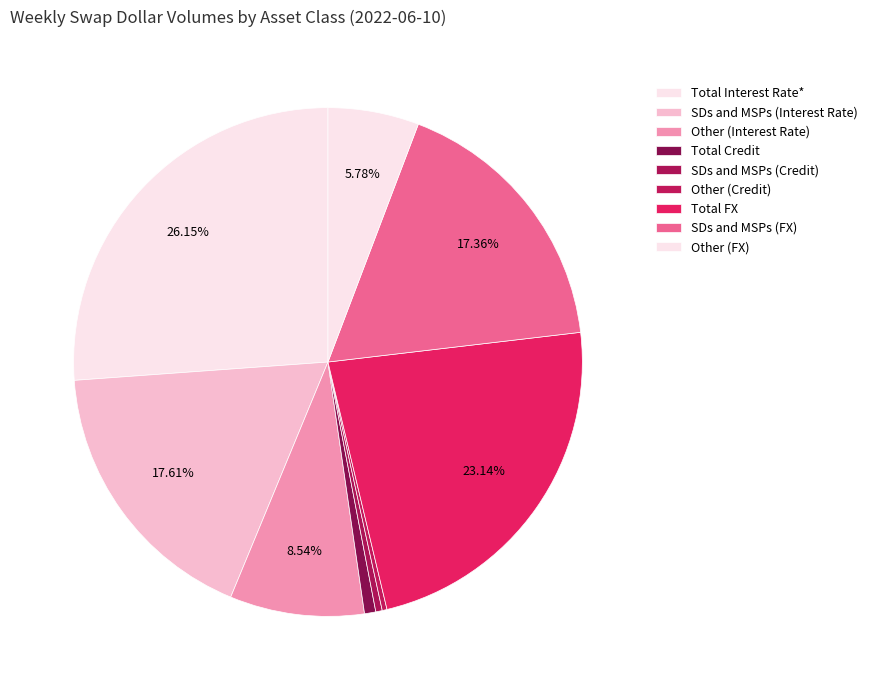

How many segments does this pie chart have?

9